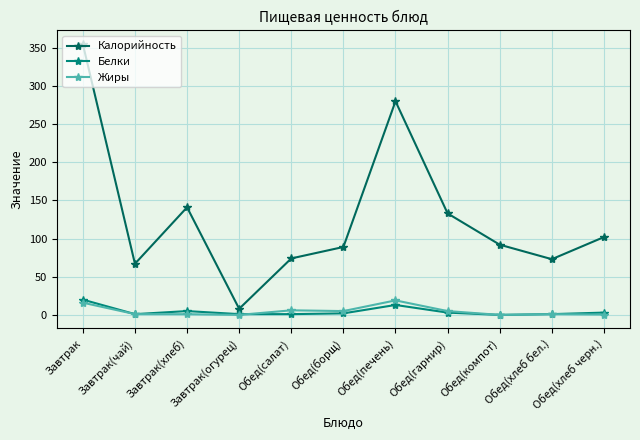

Which series changed the most between Завтрак(хлеб) and Обед(хлеб бел.)?

Калорийность